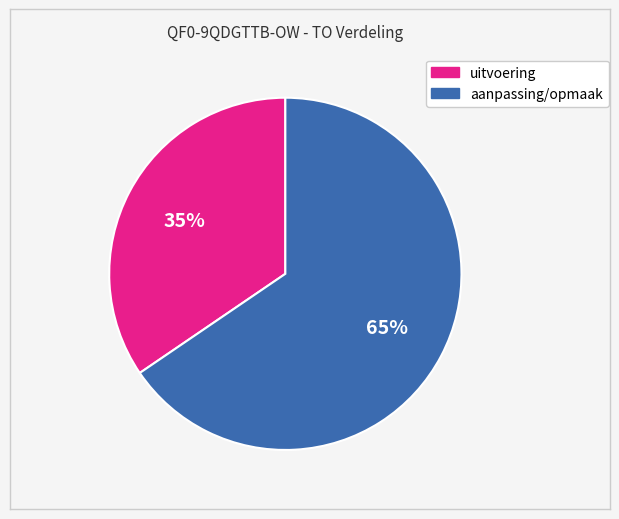

To the nearest percent, what is the average slice percentage?

50%